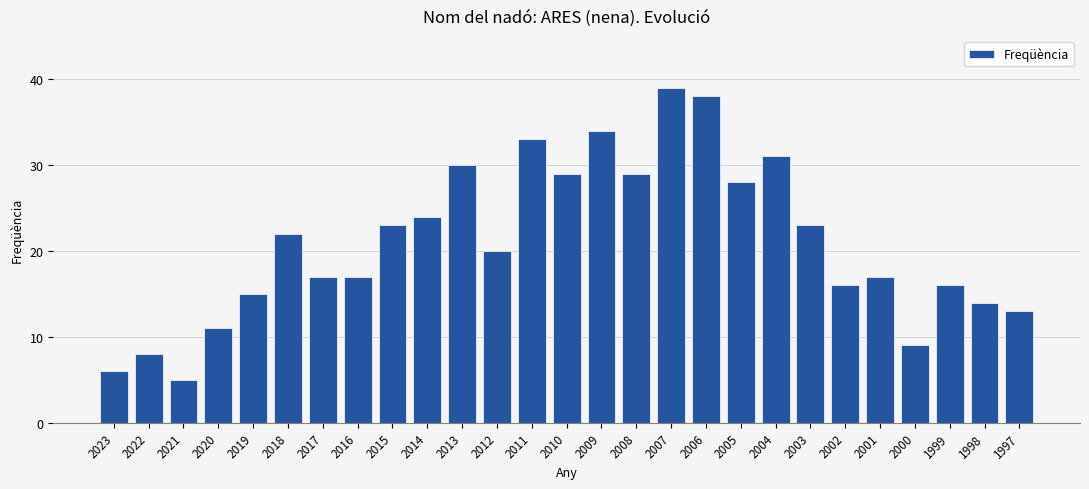

Which has a higher value, 2023 or 2007?

2007